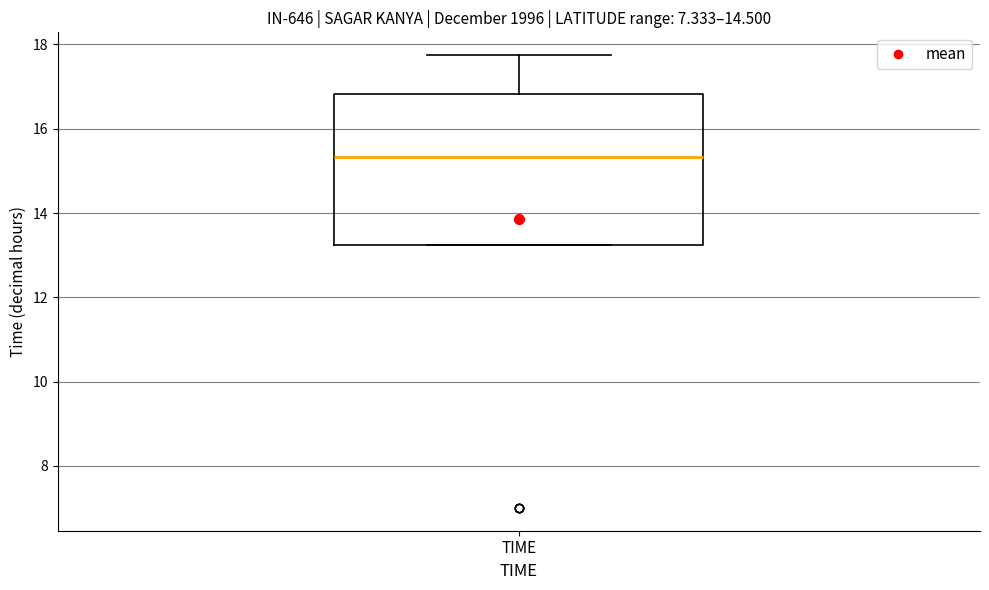

Where is the upper edge of the box for TIME on the y-axis? The values are not printed on the chart, so give them approximately, as read against the axis.

16.8